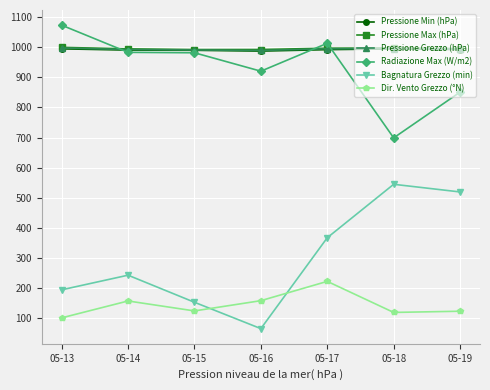

The value of Pressione Min (hPa) at 05-16 is 986.5. True or false?

True